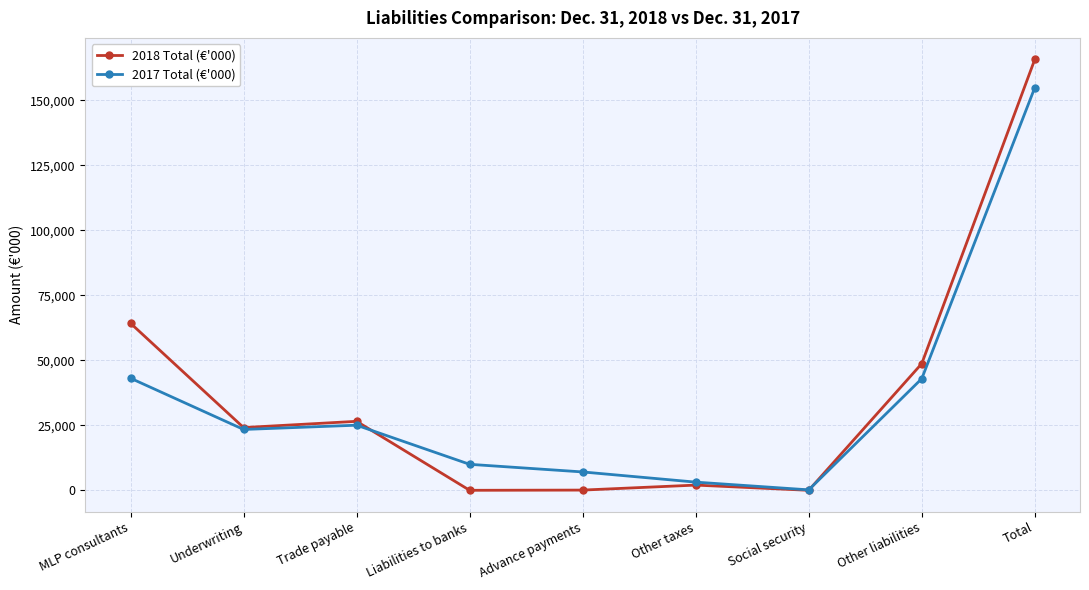

True or false: 2017 Total (€'000) and 2018 Total (€'000) intersect in this chart.

True